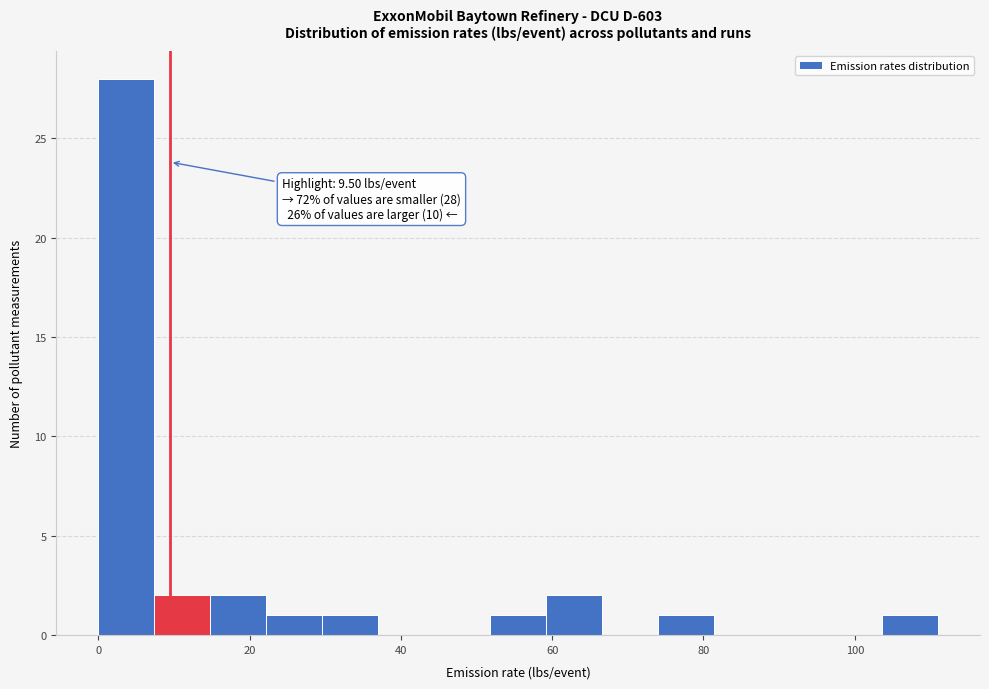

Around what value on the x-axis is the tallest bar? Give the approximate position of its centre, as read against the axis.

4